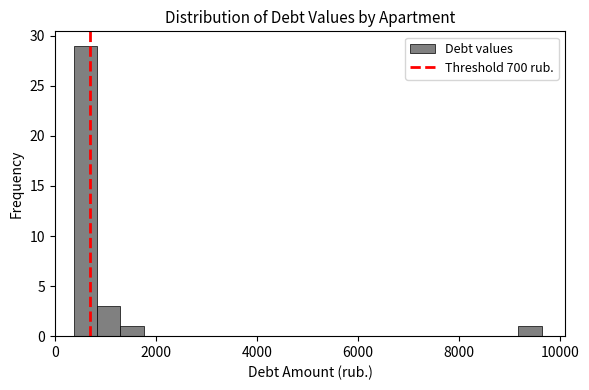

Around what value on the x-axis is the tallest bar? Give the approximate position of its centre, as read against the axis.

600